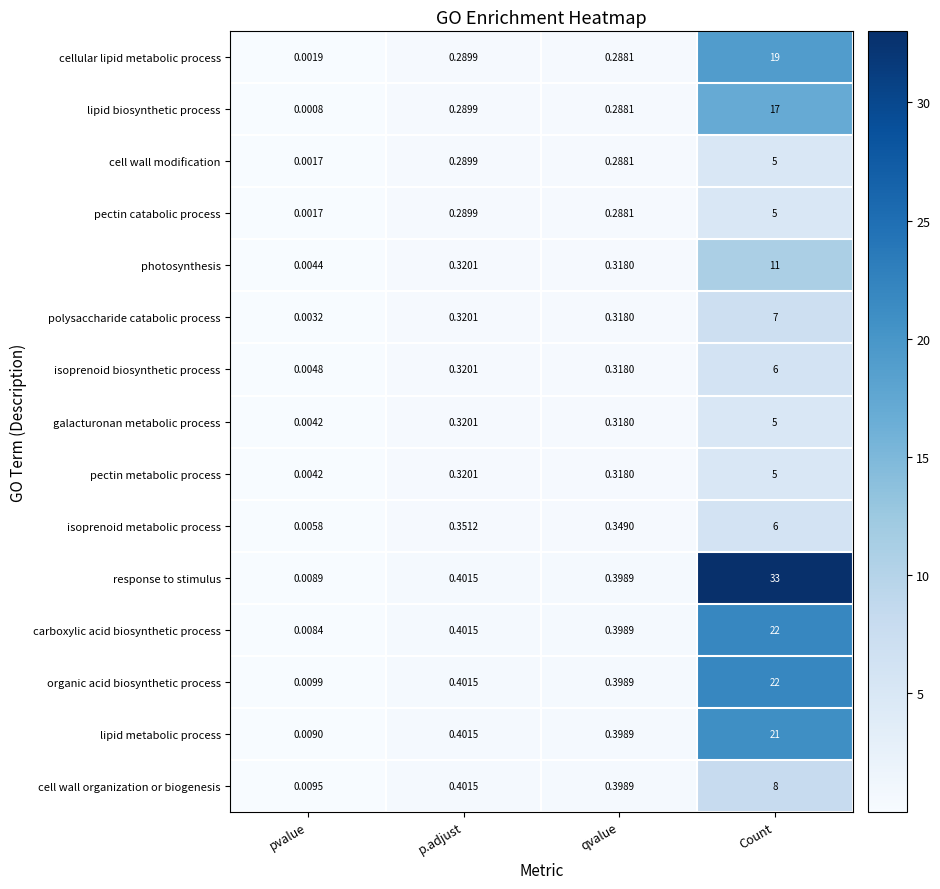

What is the total value across all series at p.adjust?

5.1